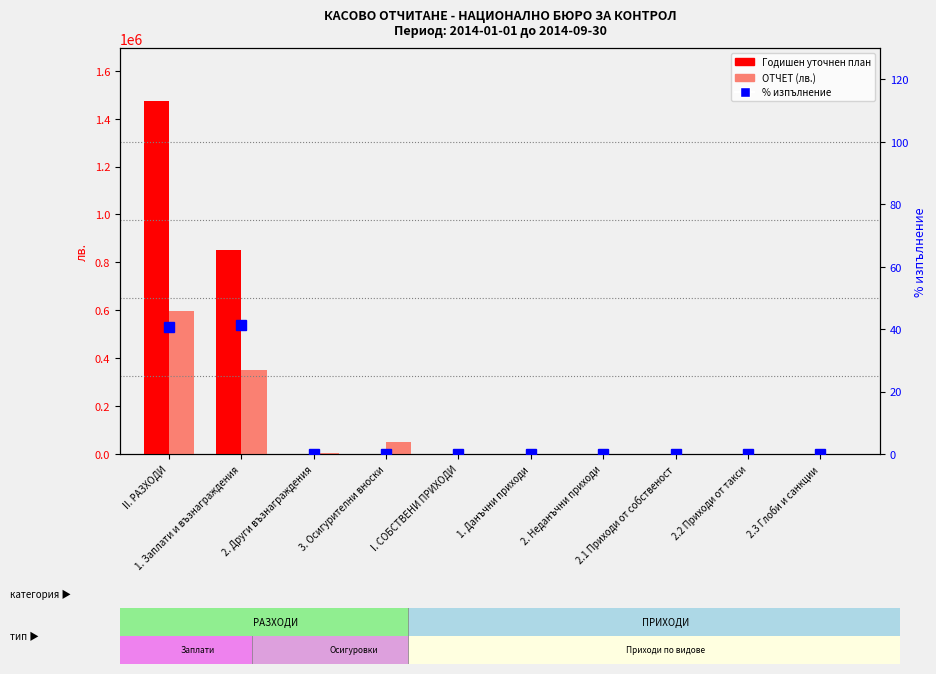

The Годишен уточнен план series shows 850000.0 at 1. Заплати и възнаграждения. True or false?

True